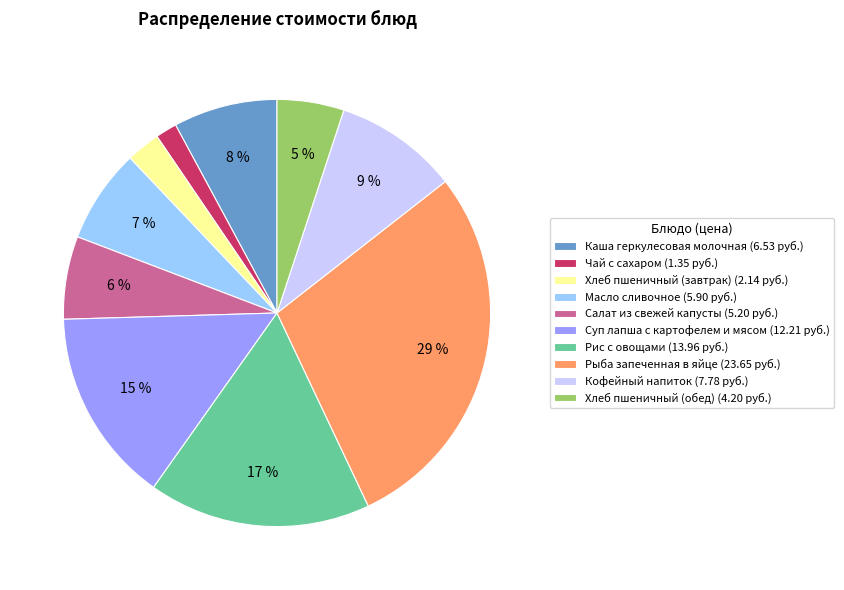

To the nearest percent, what is the difference between the largest and smallest slice percentages?

27%